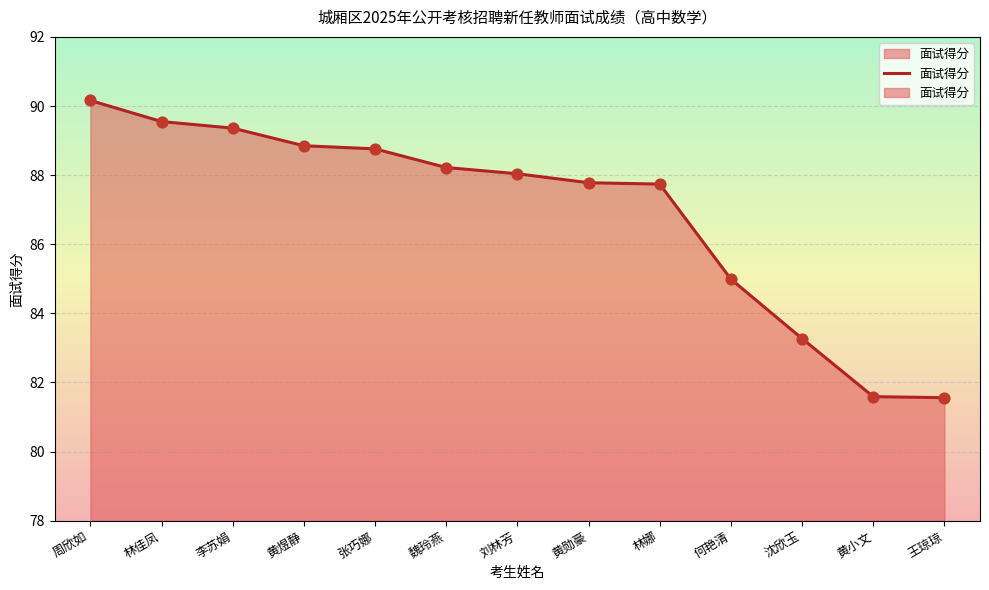

What is the ratio of the value at 黄小文 to the value at 黄煜静?

0.9